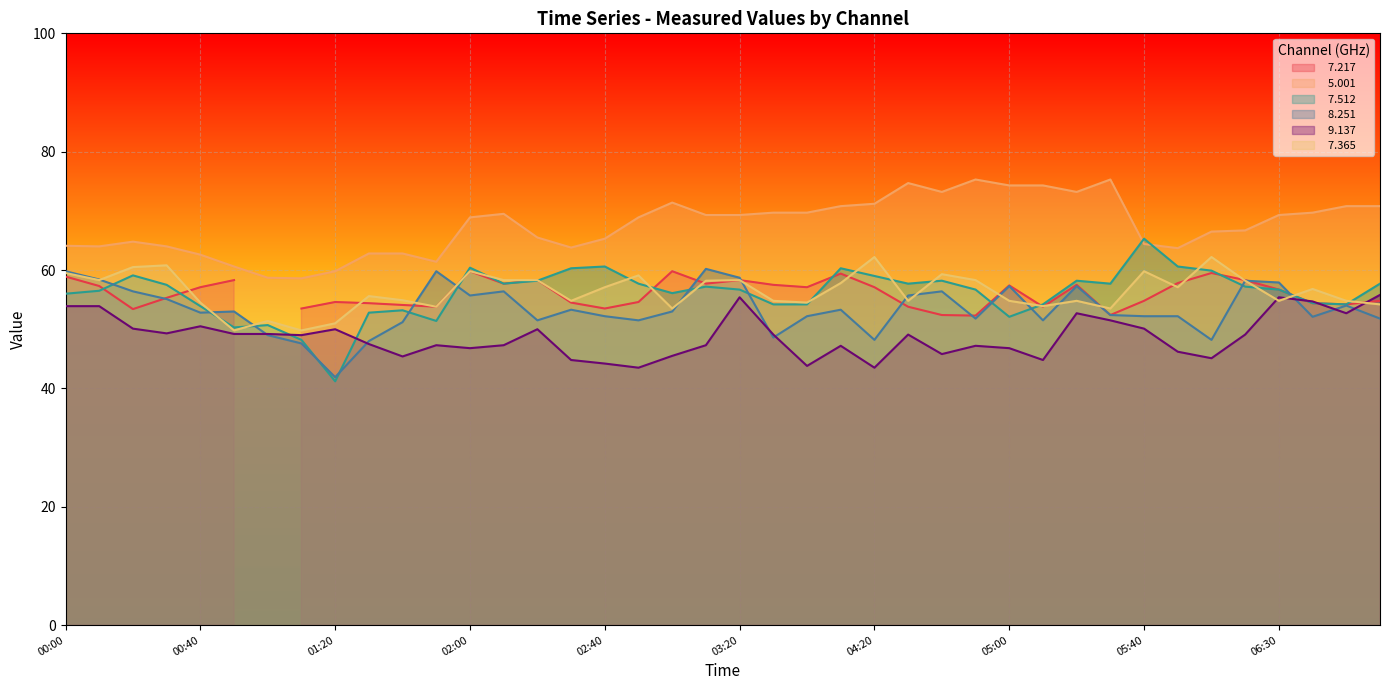

True or false:   7.365 has a value of 83.4 at 00:40.

False